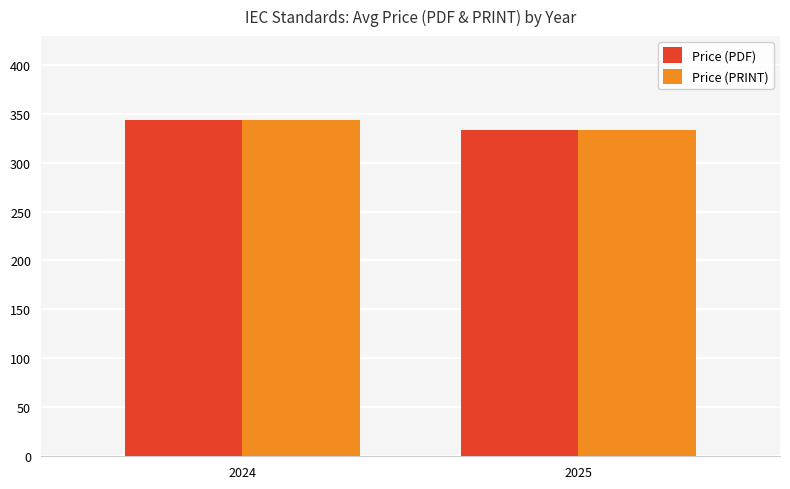

The value of Price (PDF) at 2025 is 333.5. True or false?

True